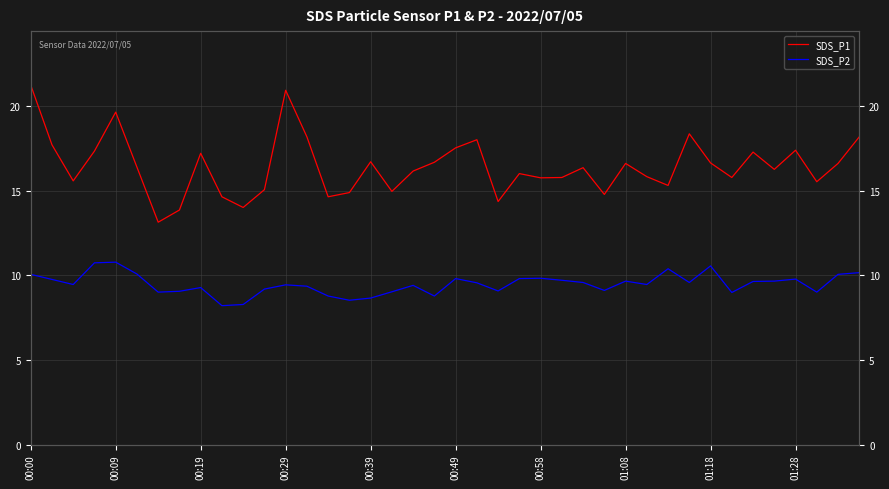

What is the greatest value displayed?

21.2